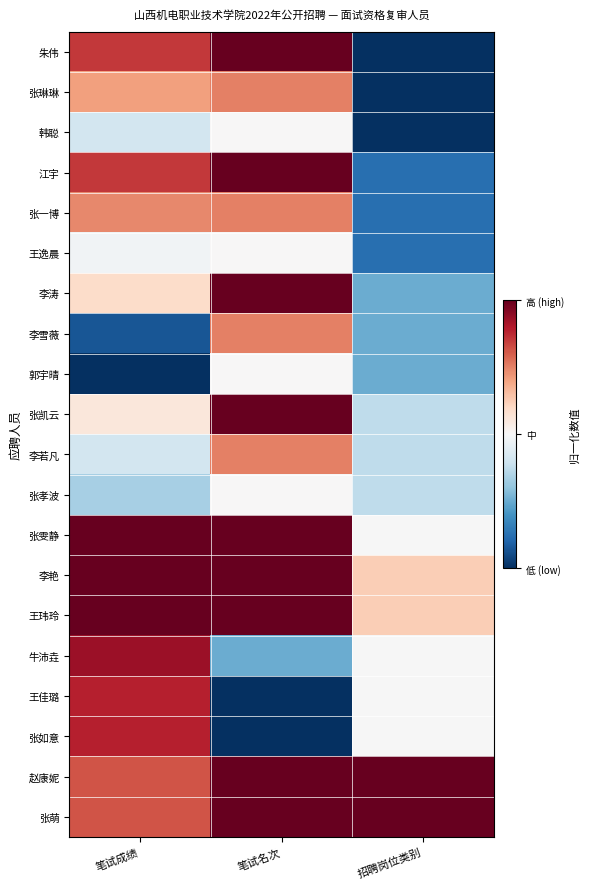

Which series has the largest total across all categories?

赵康妮